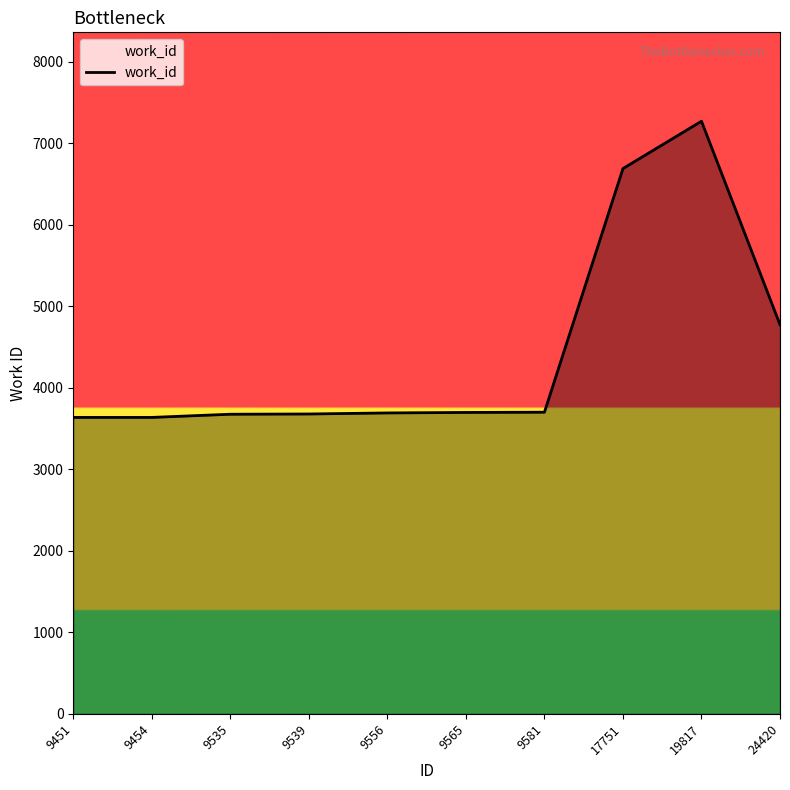

Count the number of data series in this chart.

1